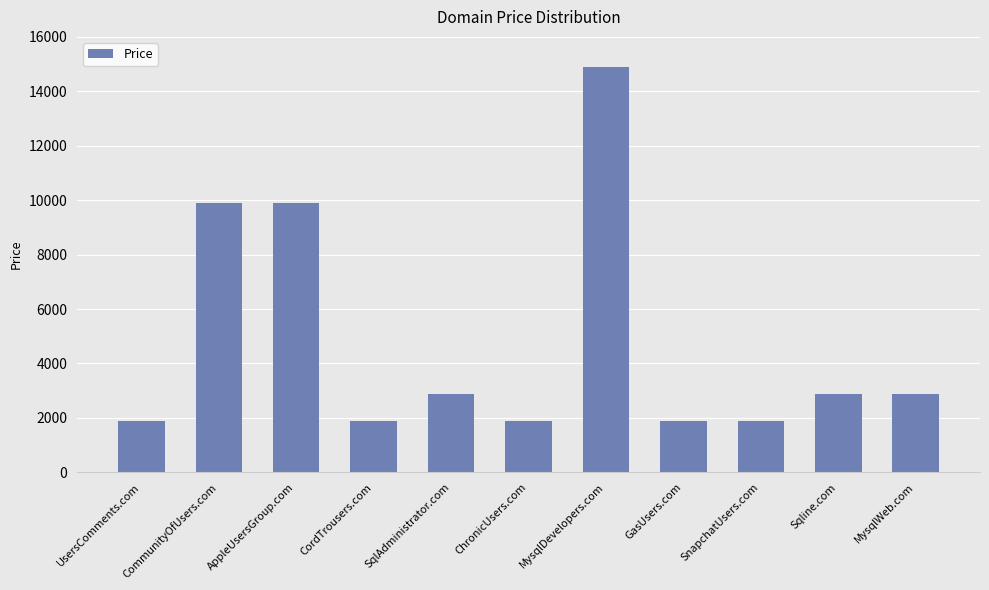

What is the average value?

4797